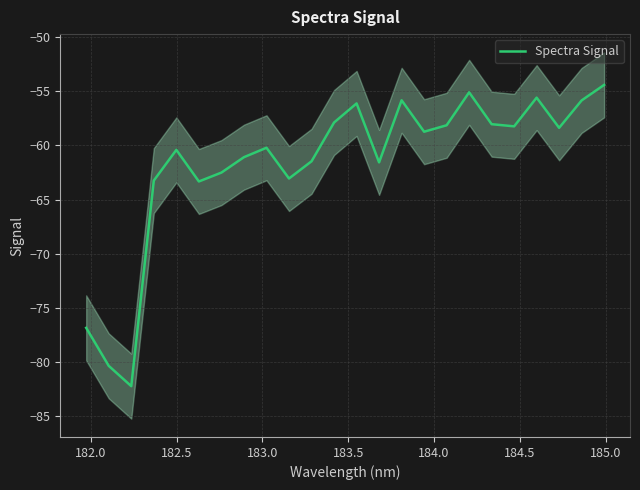

What is the maximum value shown in the chart?

-54.4